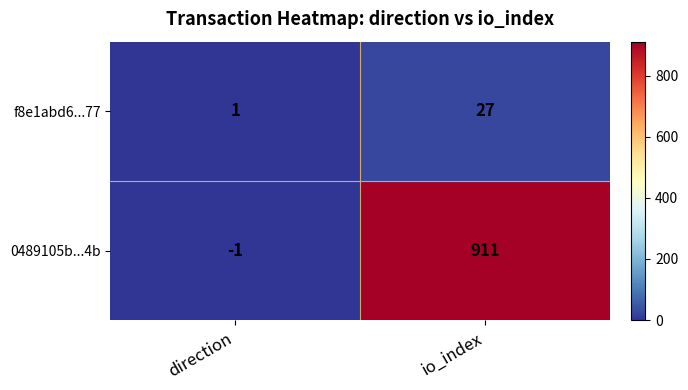

What is the approximate value of 0489105b...4b at io_index?

911